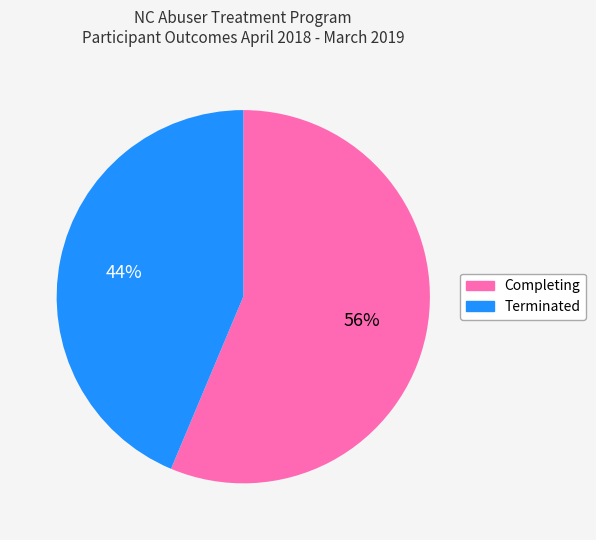

To the nearest percent, what is the average slice percentage?

50%